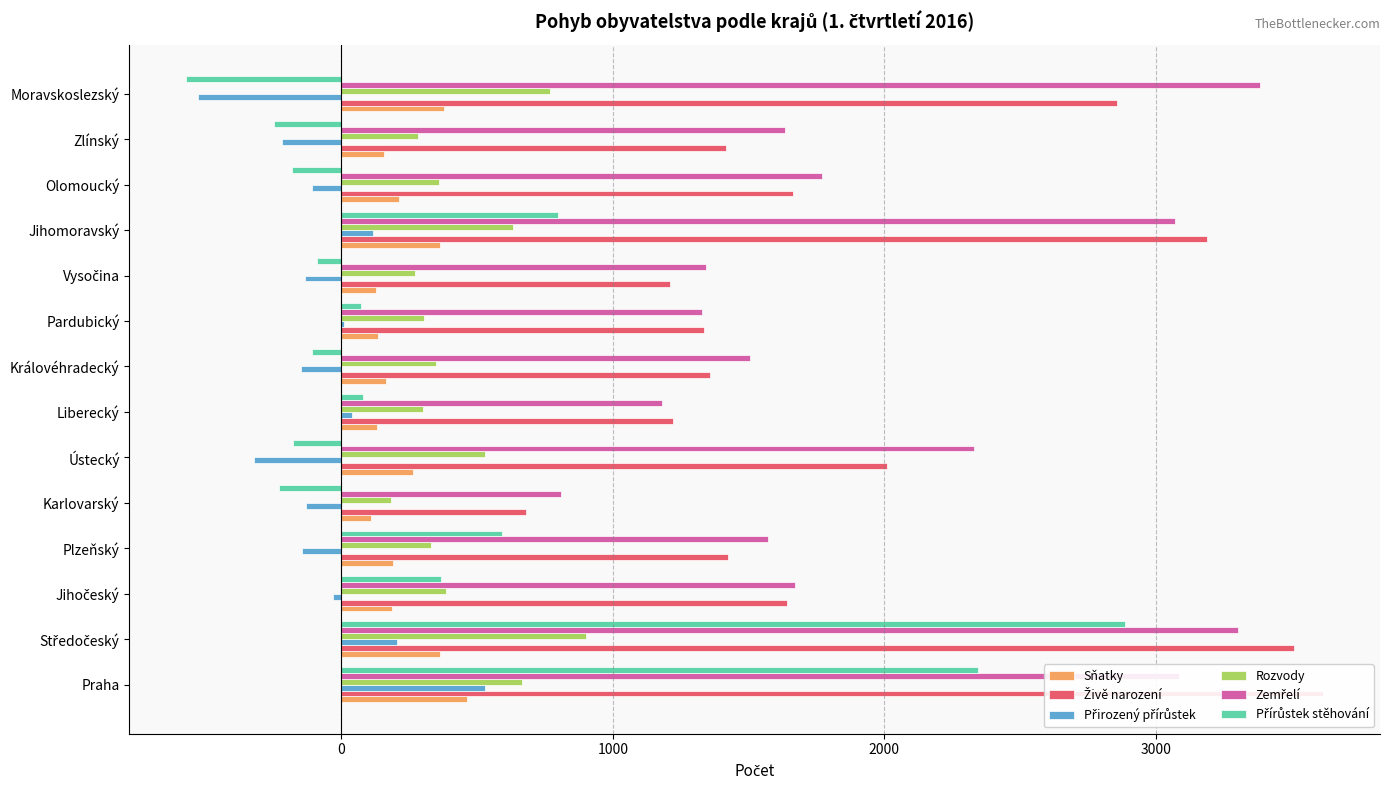

Between Středočeský and Plzeňský, which series saw the biggest shift?

Přírůstek stěhování